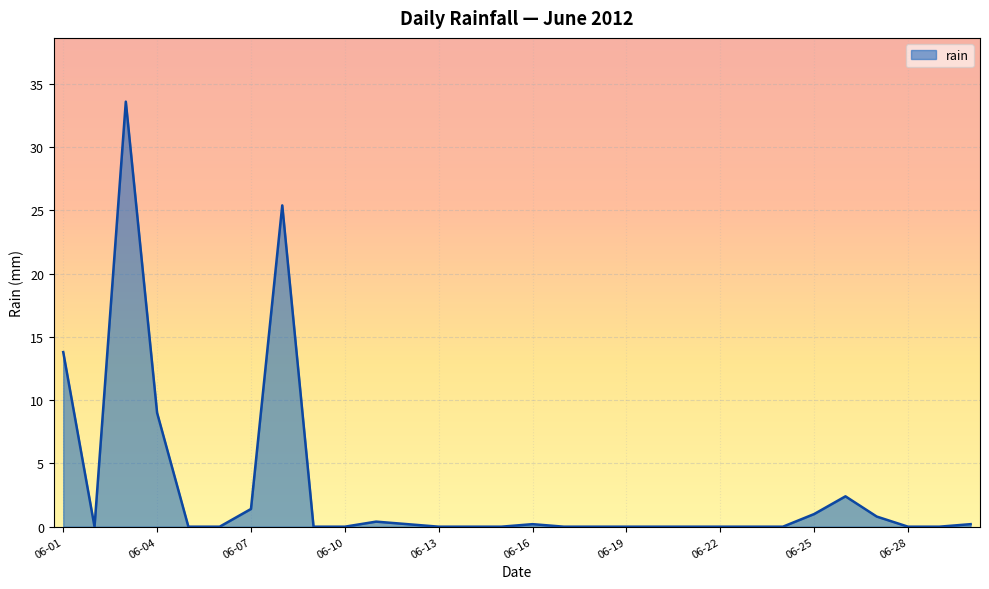

What is the greatest value displayed?

33.6